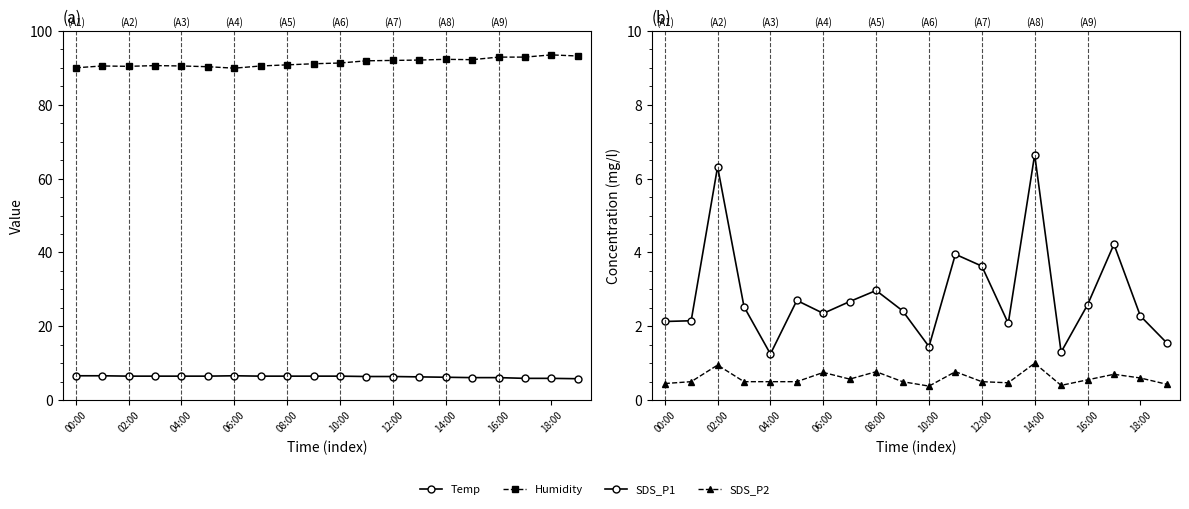

What position from the left is 18:00?

19